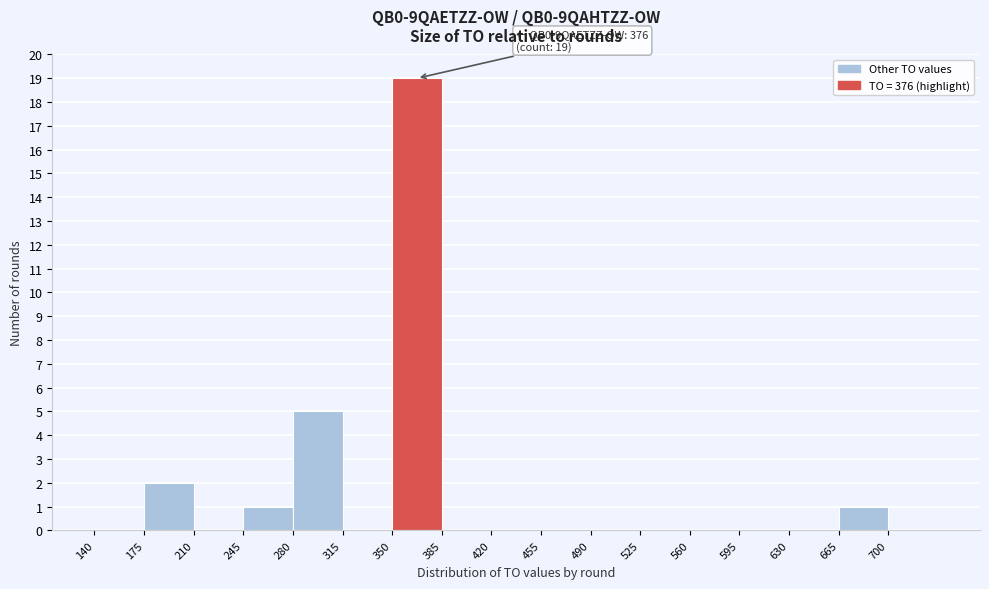

Over which range of the x-axis is the bar tallest?

350 to 385